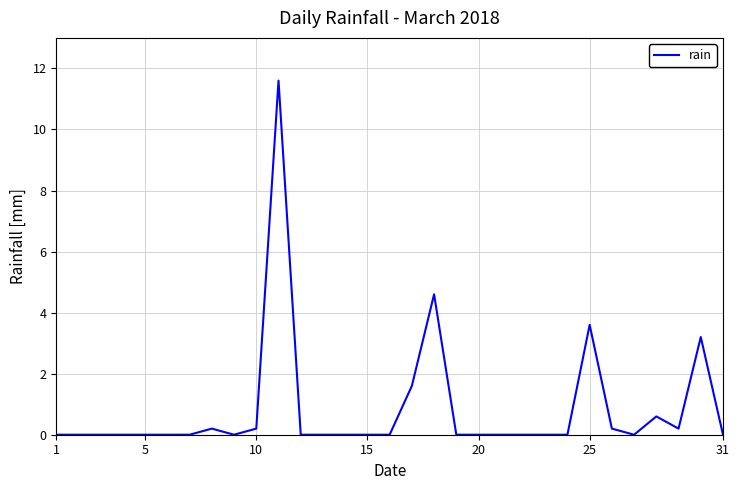

What is the difference between the maximum and minimum values?

11.6